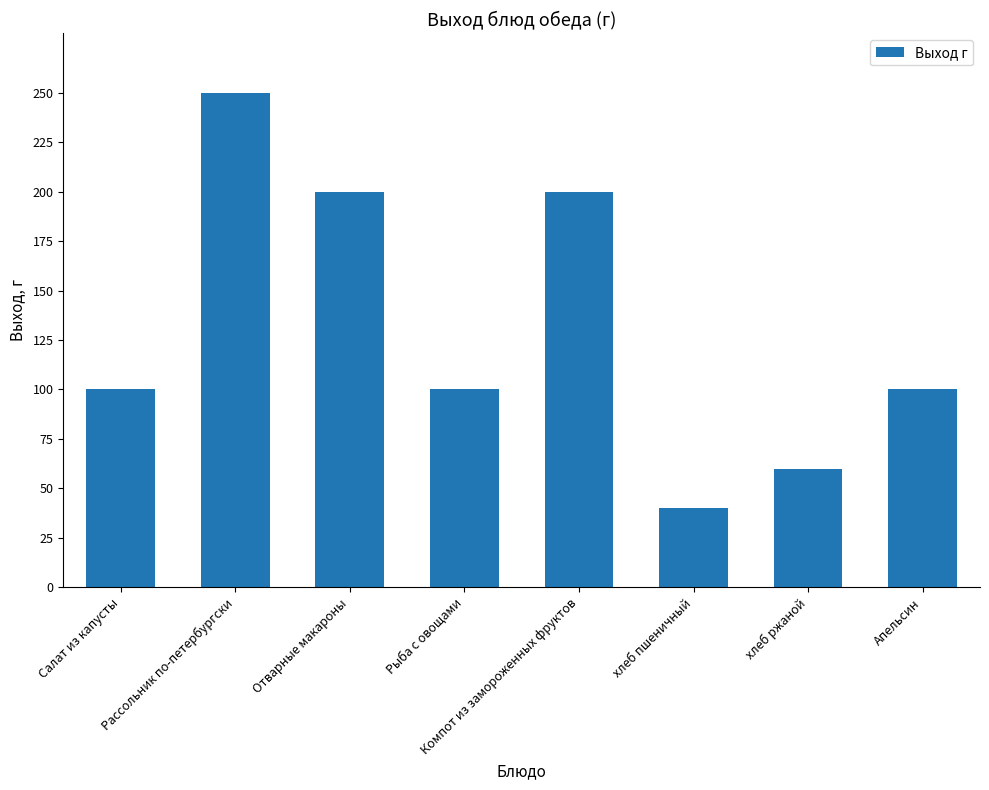

Reading left to right, transcribe all the data shown in this chart.

Салат из капусты=100	Рассольник по-петербургски=250	Отварные макароны=200	Рыба с овощами=100	Компот из замороженных фруктов=200	хлеб пшеничный=40	хлеб ржаной=60	Апельсин=100